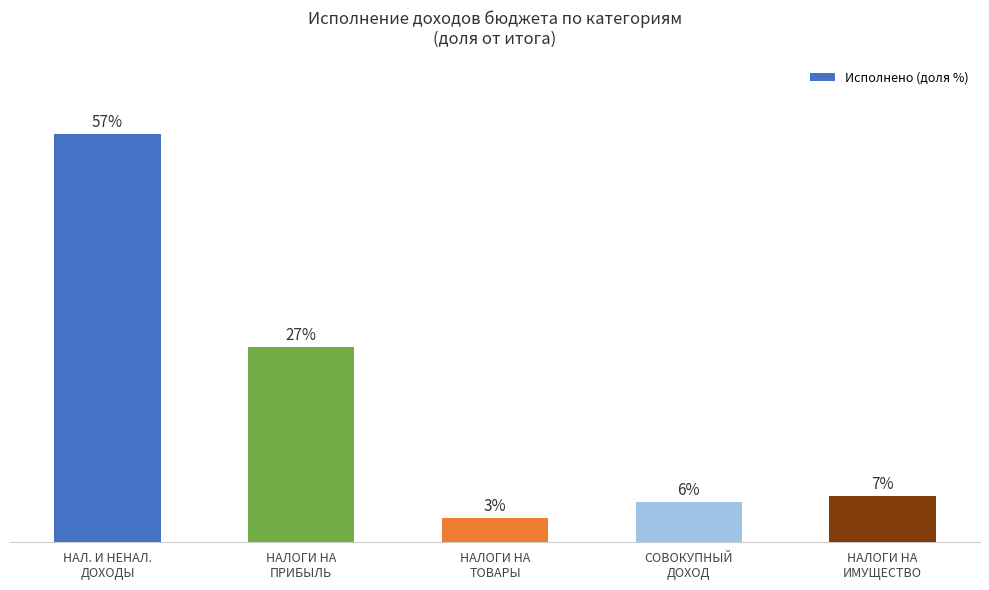

True or false: the data shows 10.1 at НАЛОГИ НА
ИМУЩЕСТВО.

False